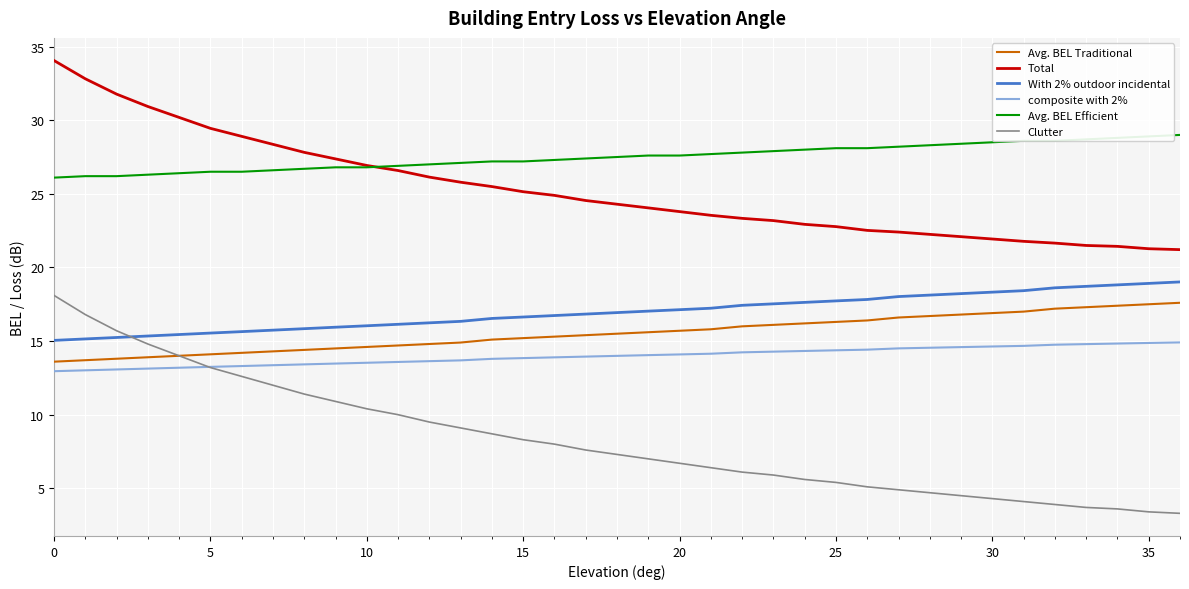

What is the average value of the composite with 2% series?

14.0